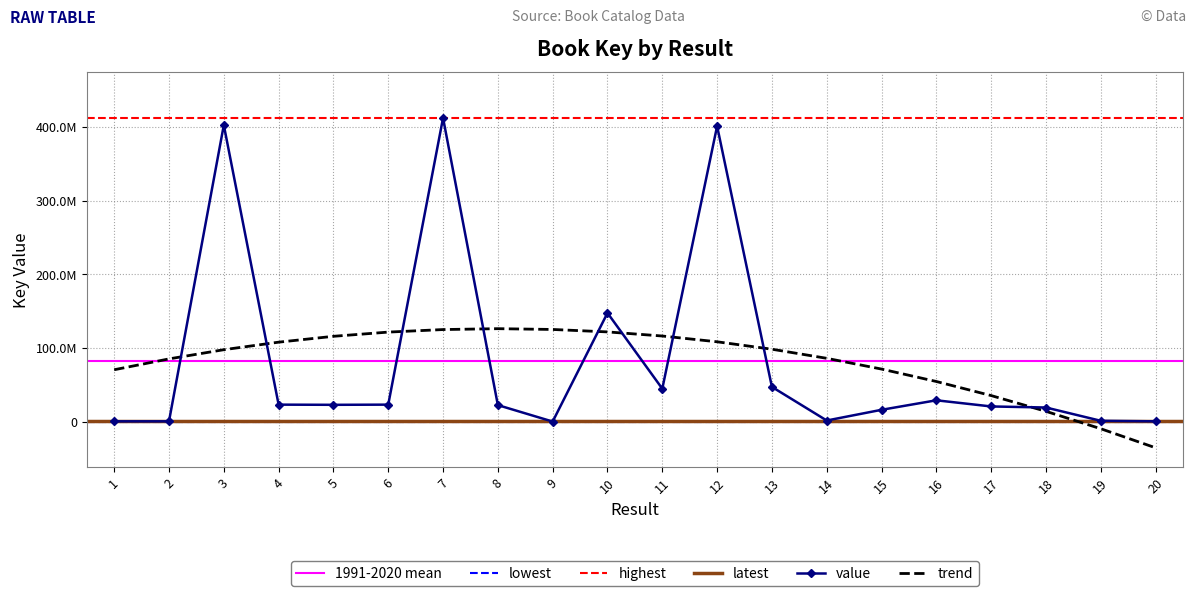

What is the minimum value shown in the chart?

6538